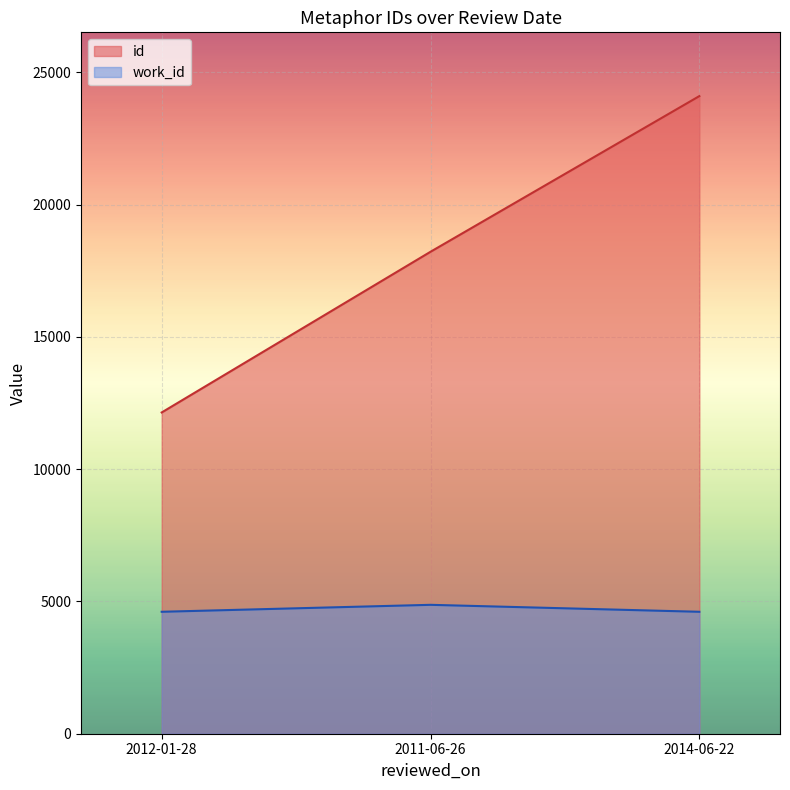

What is the label of the 1st point from the right?

2014-06-22